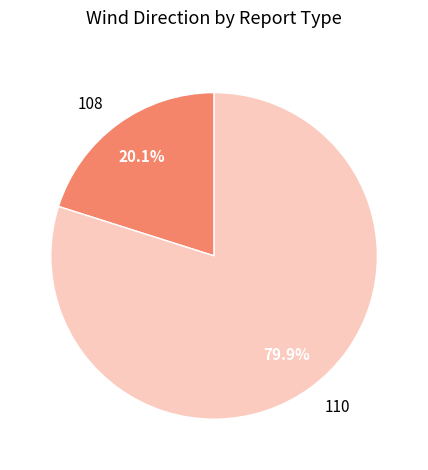

What percentage do 108 and 110 together represent?

100.0%